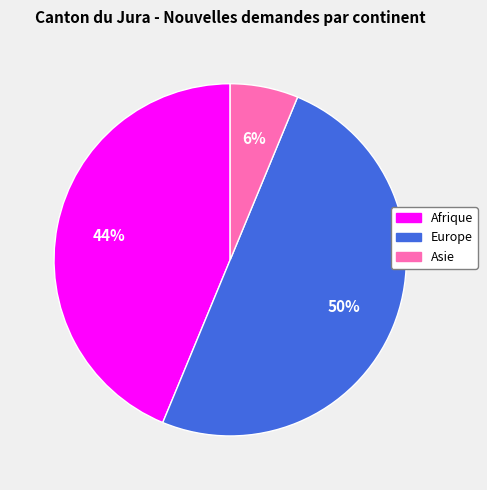

Which category has the biggest portion of the pie?

Europe